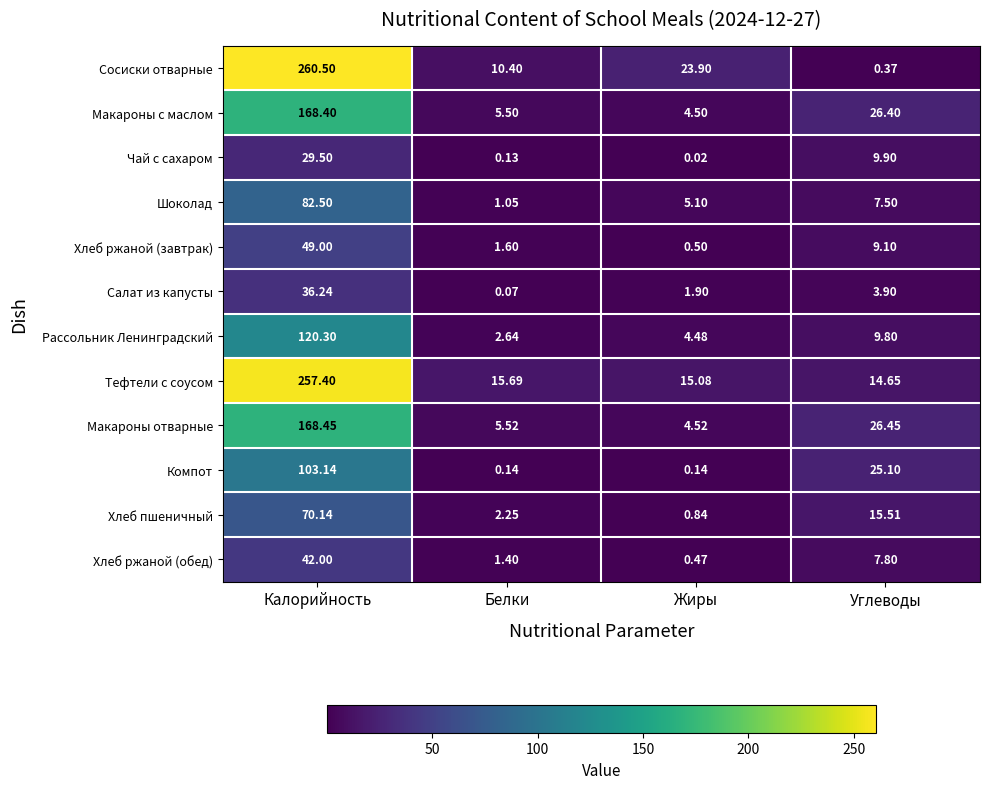

Between Жиры and Углеводы, which series saw the biggest shift?

Компот